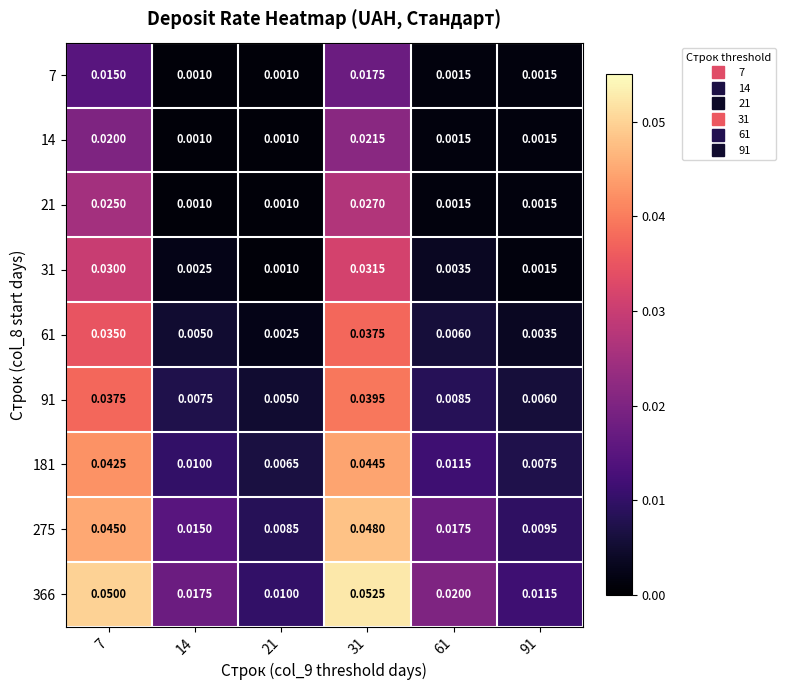

What is the maximum value shown in the chart?

0.1